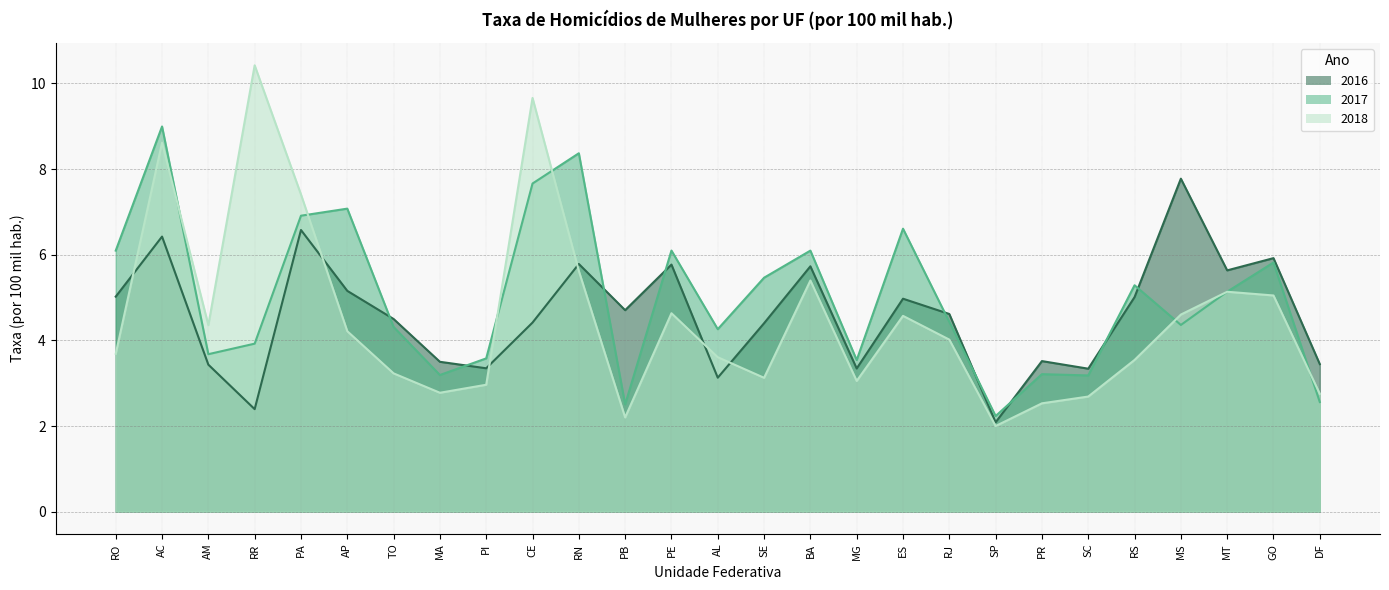

The 2017 series shows 2.5 at RN. True or false?

False